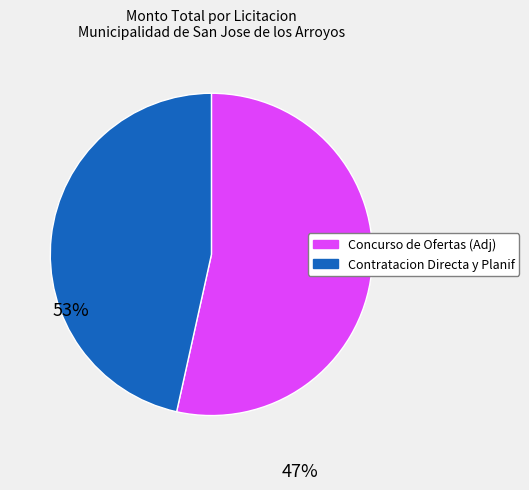

Is there any slice that represents more than half of the pie?

Yes